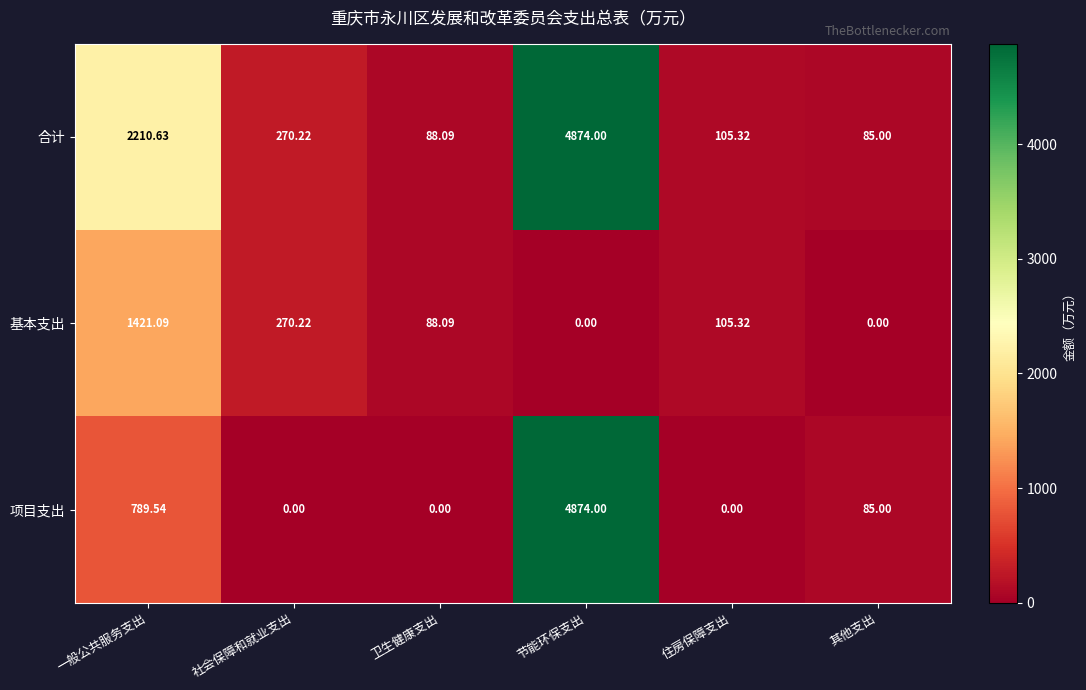

At which label does 基本支出 first exceed 105?

一般公共服务支出